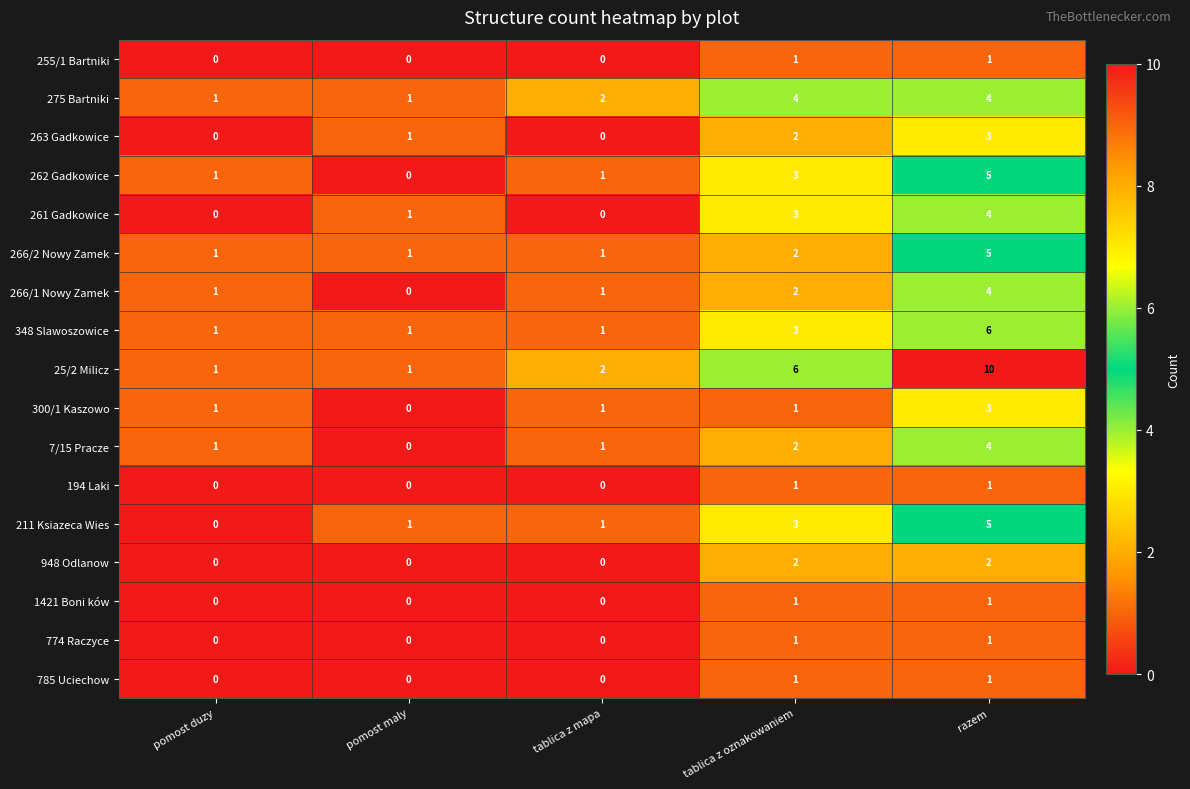

Is the value of 348 Slawoszowice at pomost duzy greater than the value of 262 Gadkowice at tablica z oznakowaniem?

No